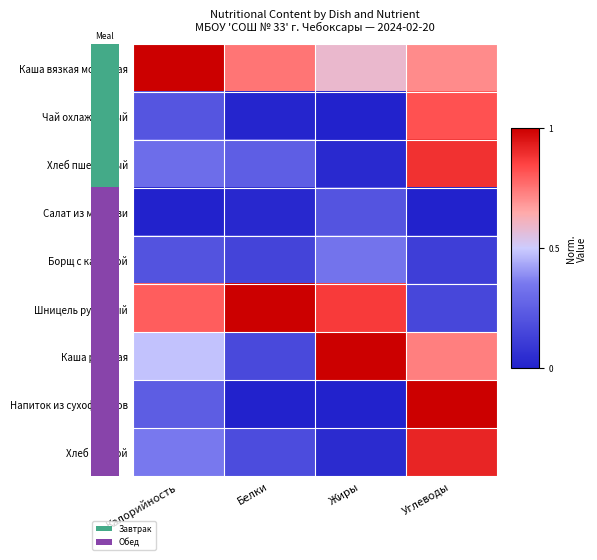

Which series changed the most between Калорийность and Углеводы?

Напиток из сухофруктов